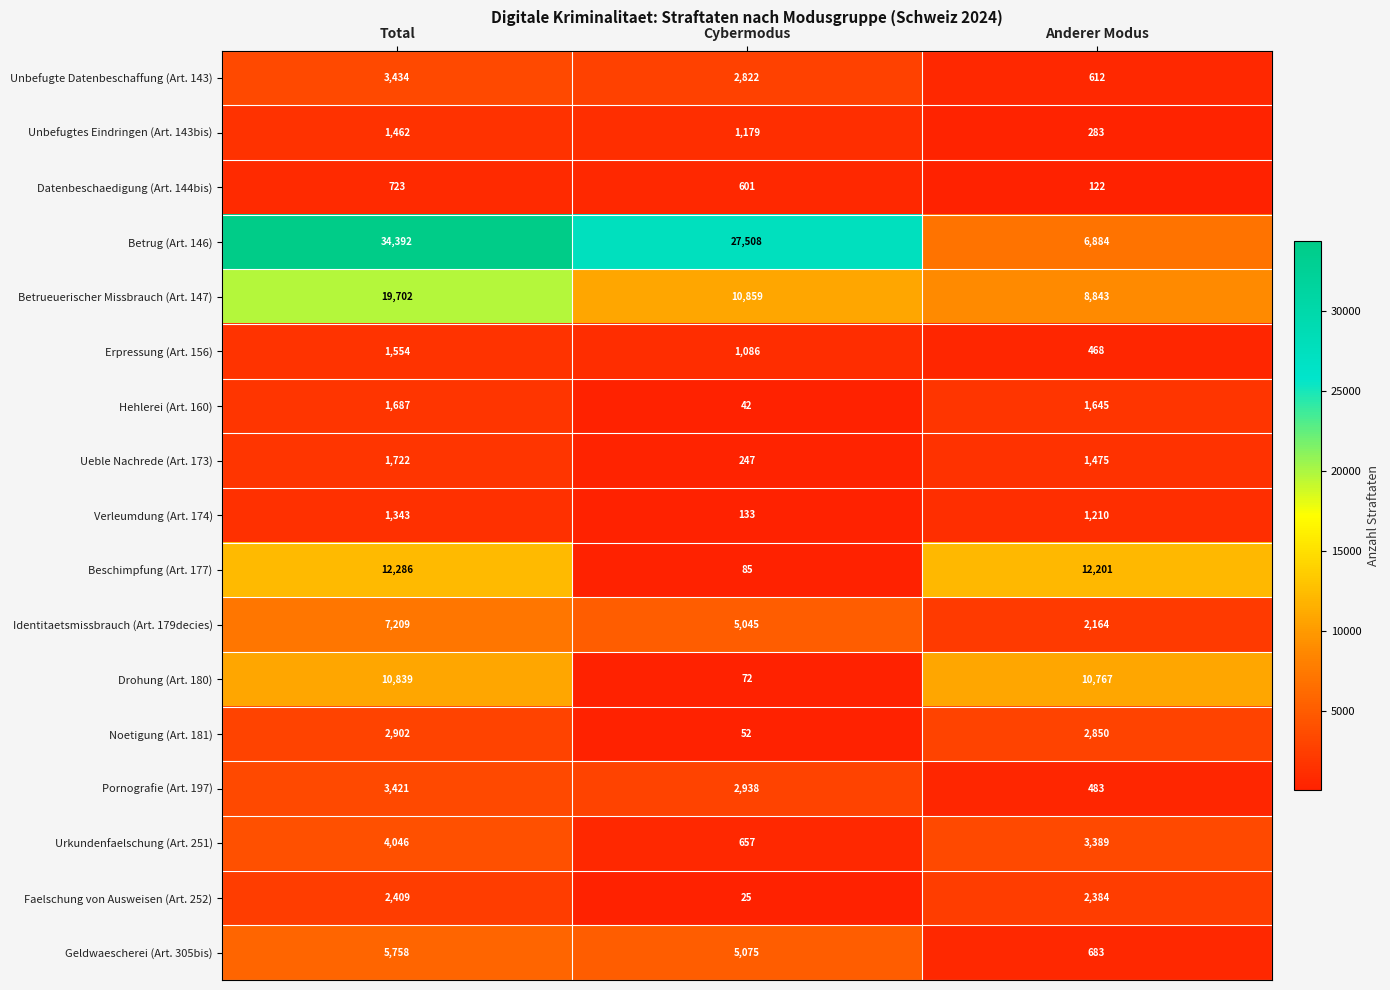

Count the number of categories in the chart.

3